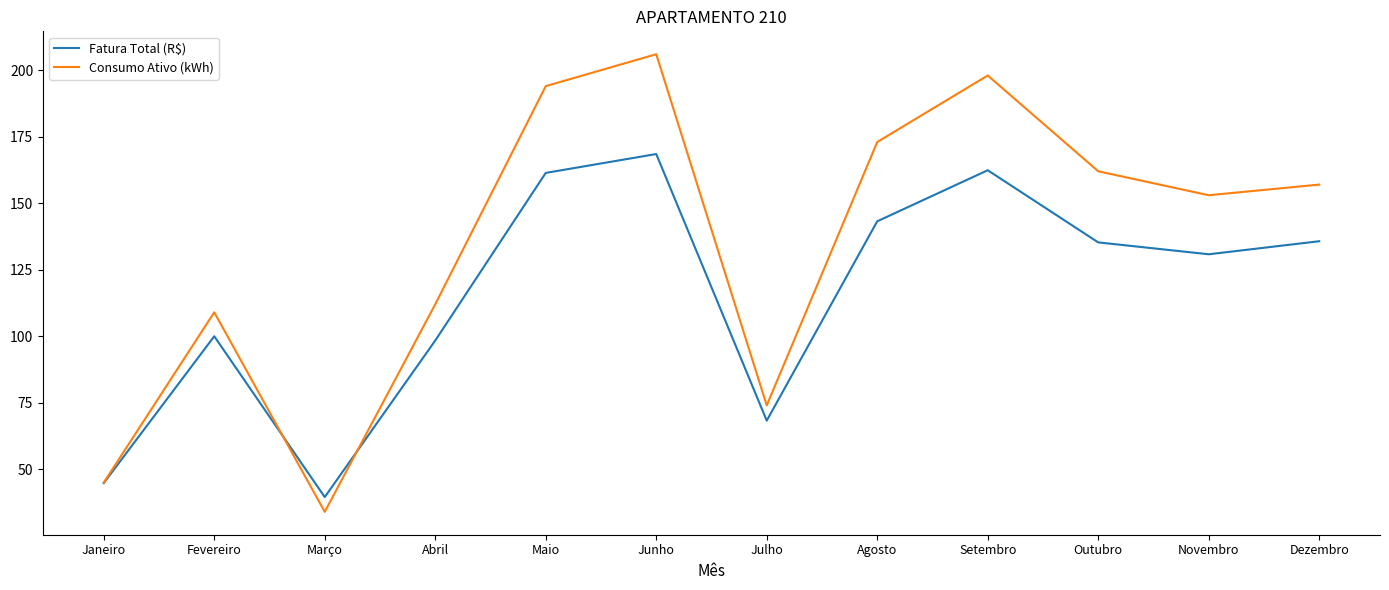

What is the average value of the Consumo Ativo (kWh) series?

134.8